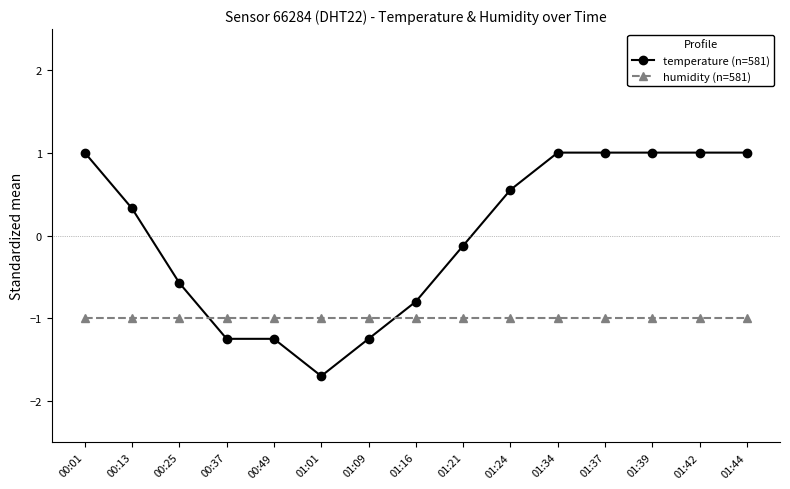

Which series has the largest range (max minus min)?

temperature (n=581)